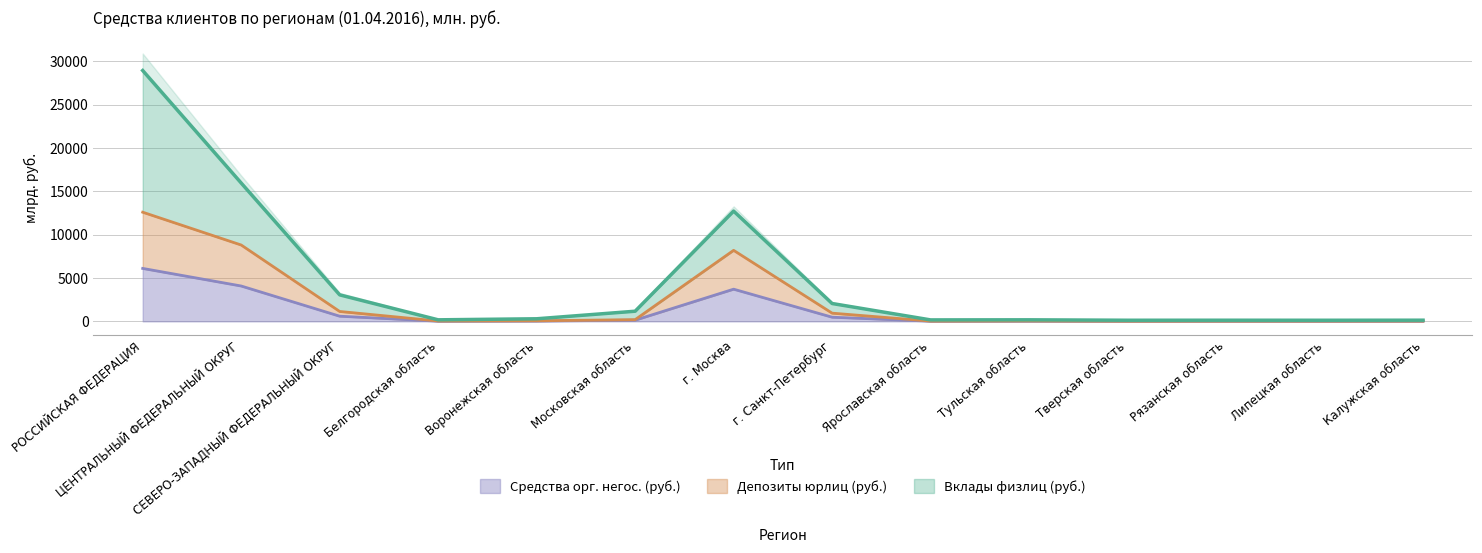

What is the label of the 3rd point from the left?

СЕВЕРО-ЗАПАДНЫЙ ФЕДЕРАЛЬНЫЙ ОКРУГ